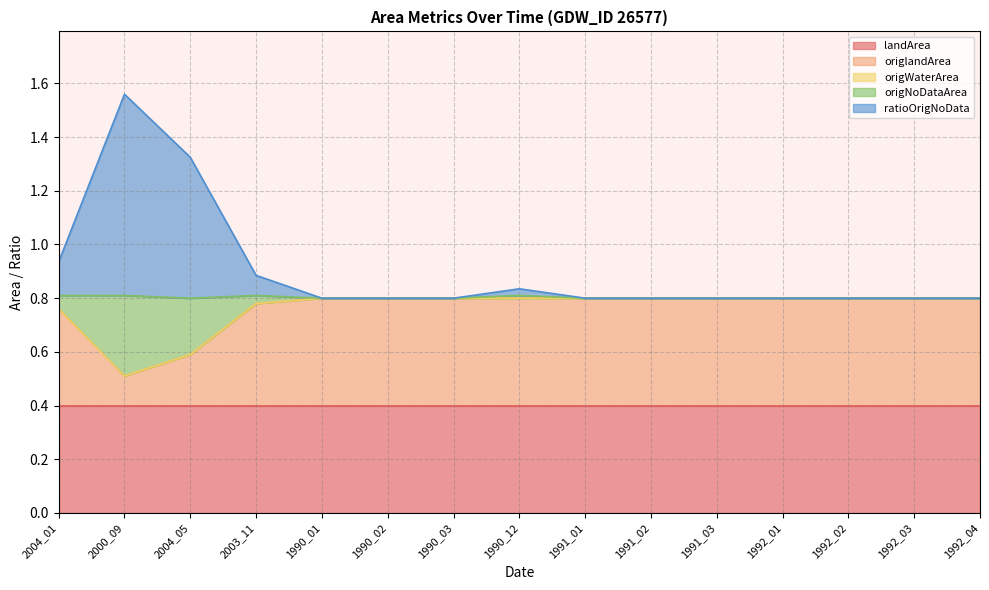

What is the value of the origlandArea point at the 11th from the left?

0.8